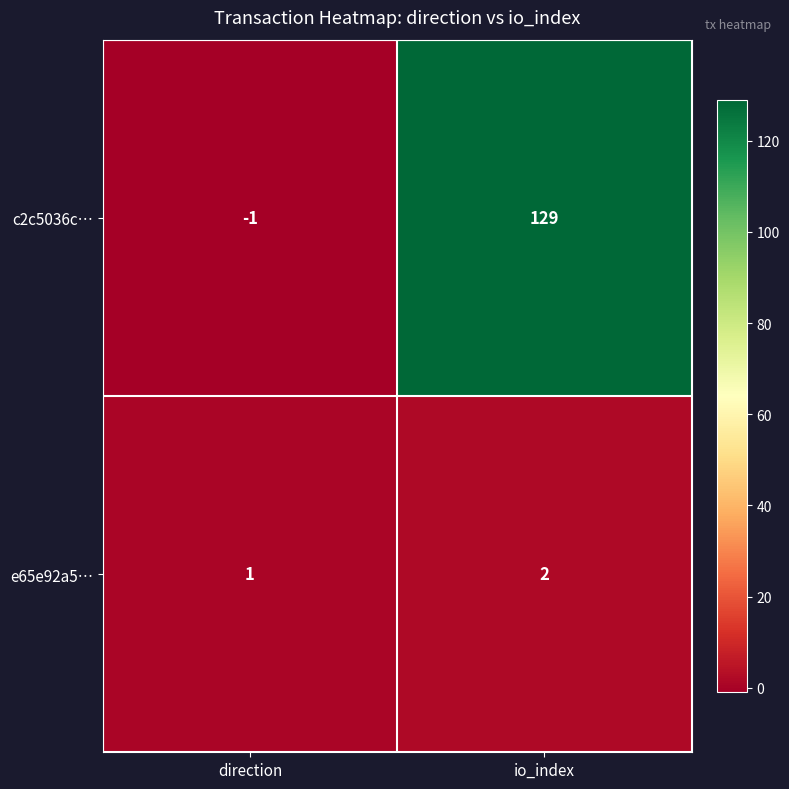

What is the difference between the c2c5036c… values at direction and io_index?

130